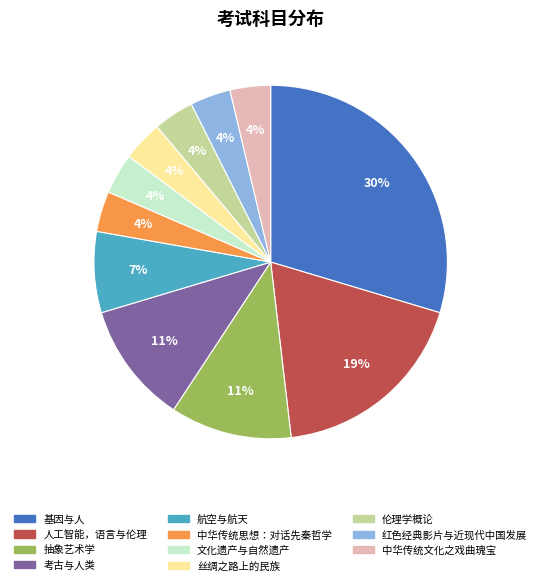

How many slices are in this pie chart?

11